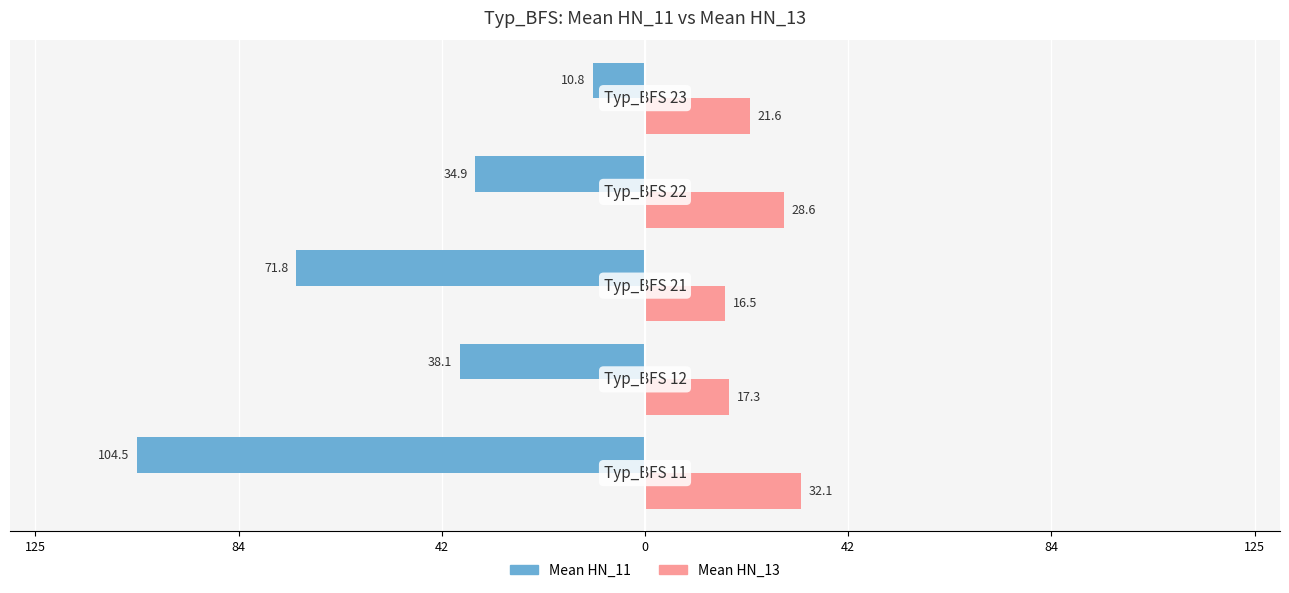

What are all the series names shown in the legend?

Mean HN_11, Mean HN_13